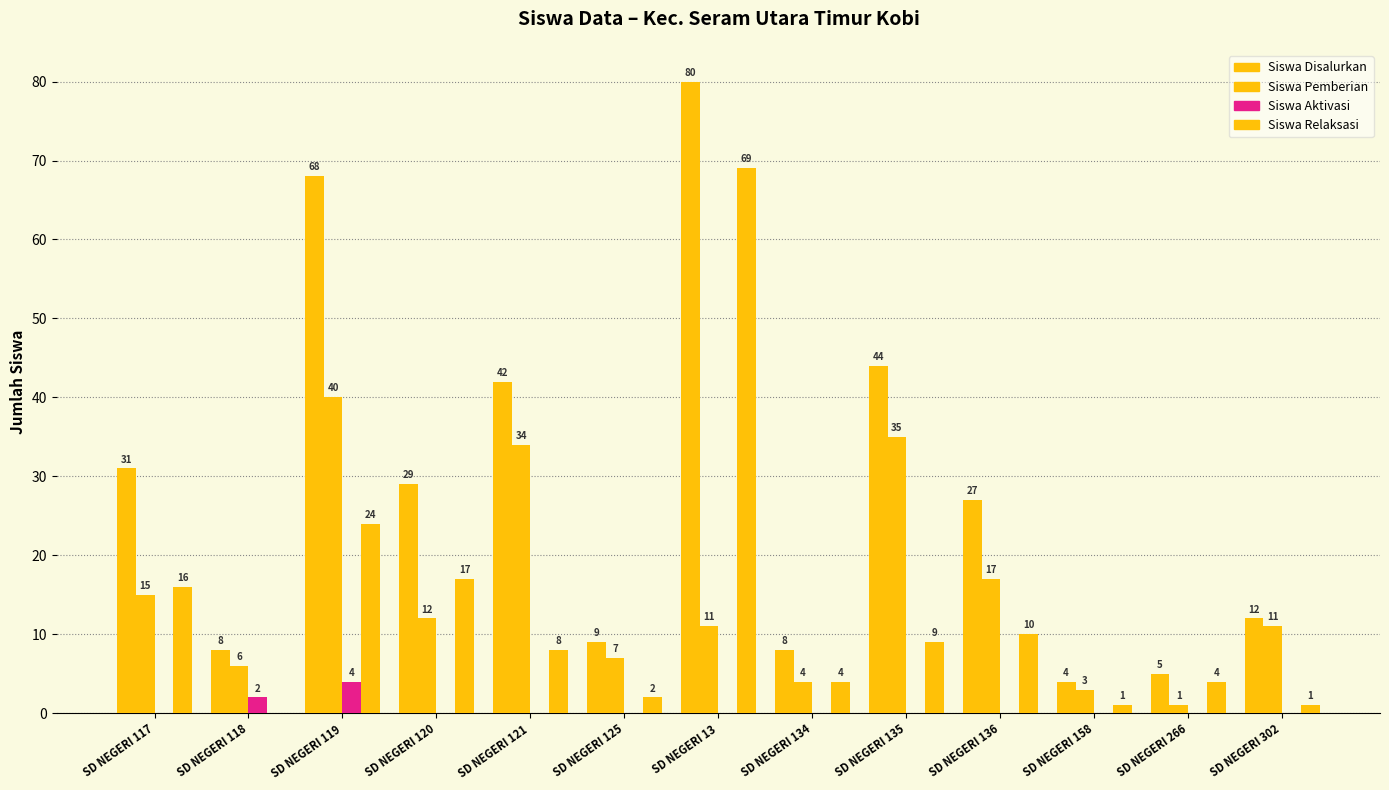

The Siswa Aktivasi series shows 0 at SD NEGERI 117. True or false?

True